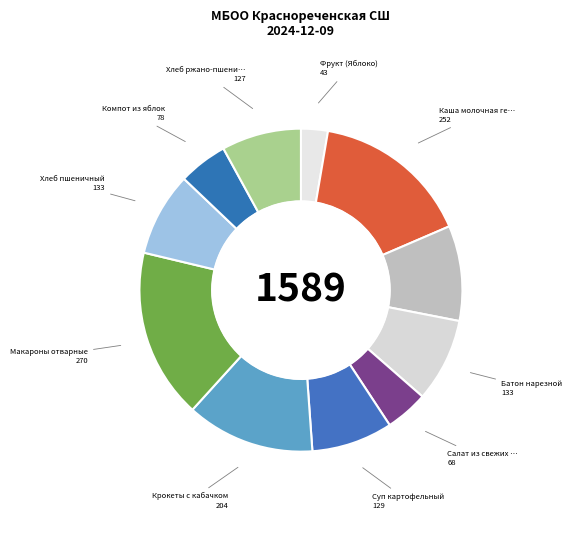

How many segments does this pie chart have?

11